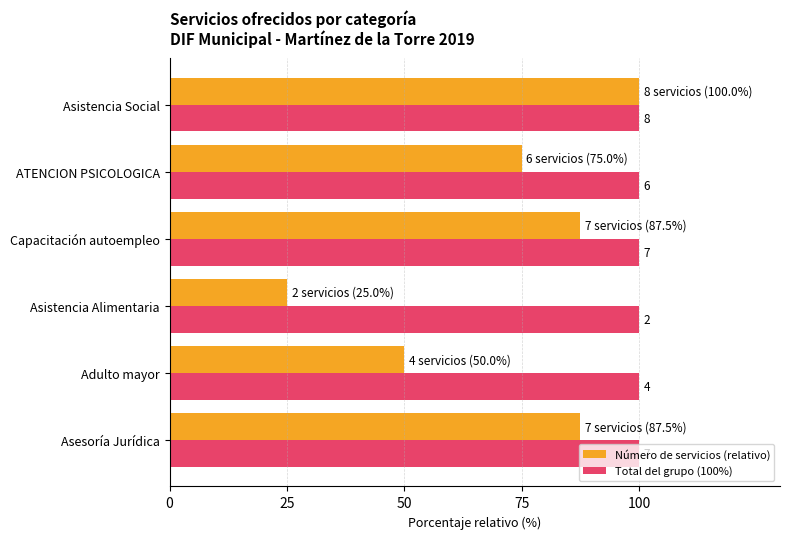

What are all the series names shown in the legend?

Número de servicios (relativo), Total del grupo (100%)